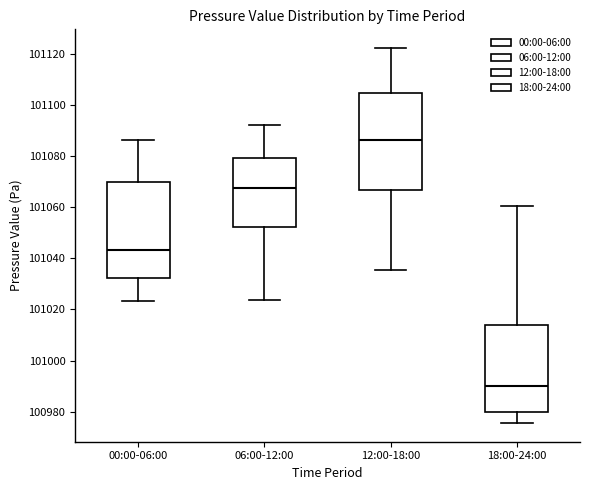

Which box has the lowest median line?

18:00-24:00